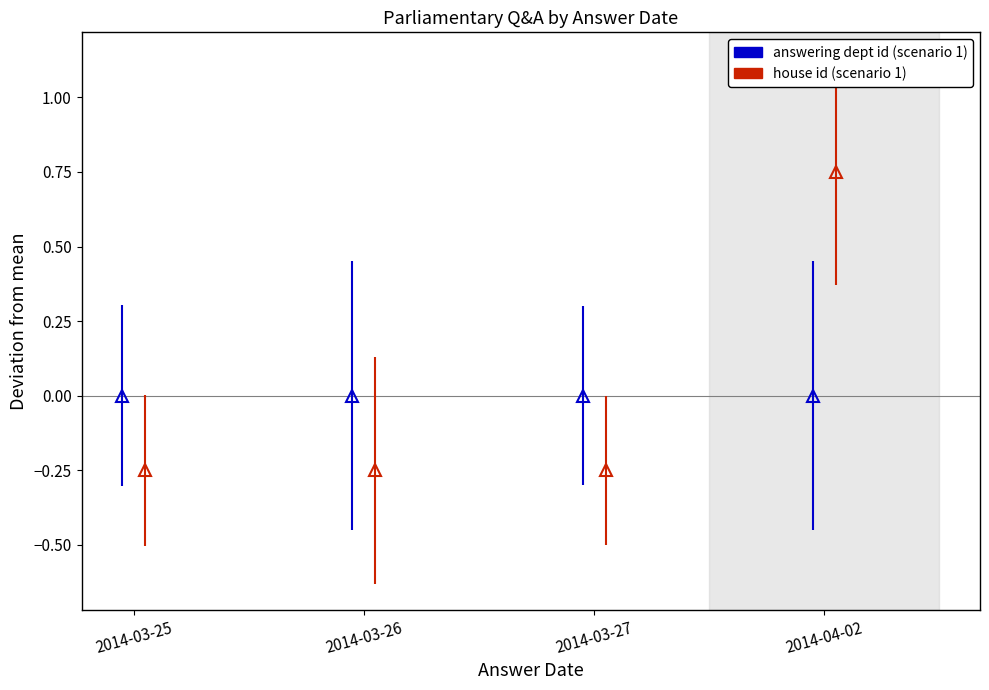

Where do answering dept id (old forecast) and house id (new forecast) first cross each other?

2014-03-27 and 2014-04-02